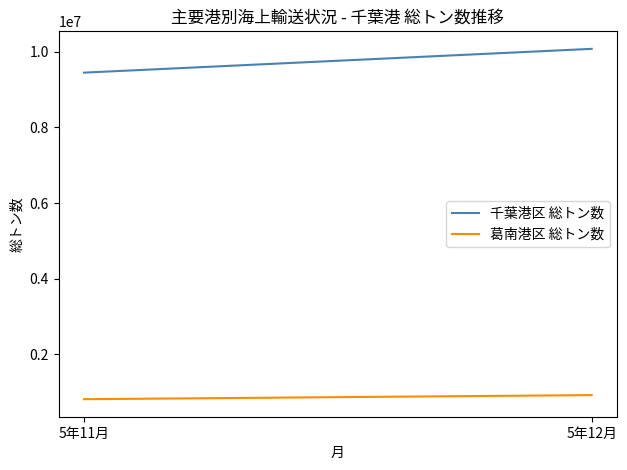

What is the label of the 1st point from the right?

5年12月